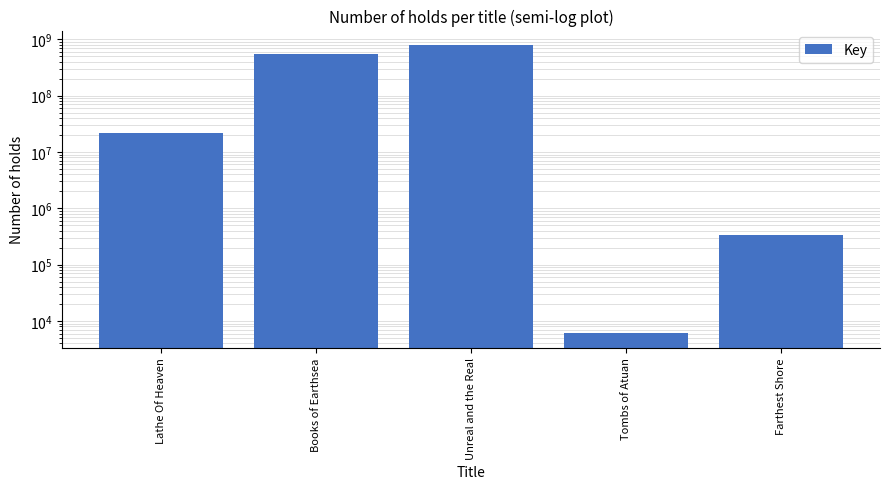

What is the change in value from Unreal and the Real to Farthest Shore?

-792250222